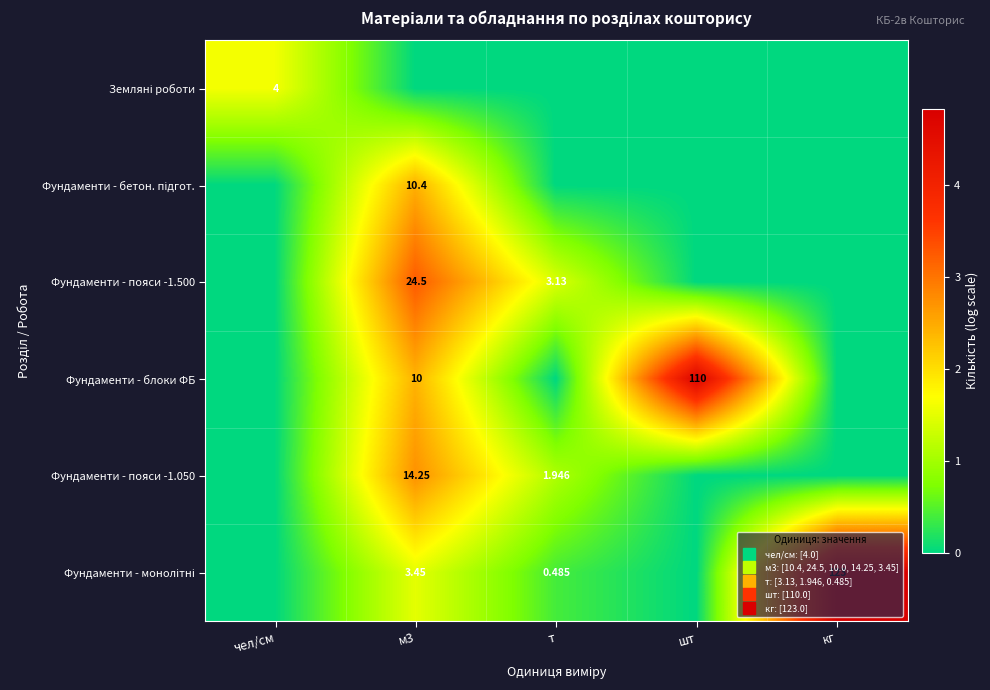

Rank the categories by row_4 value from lowest to highest.

чел/см, шт, кг, т, м3